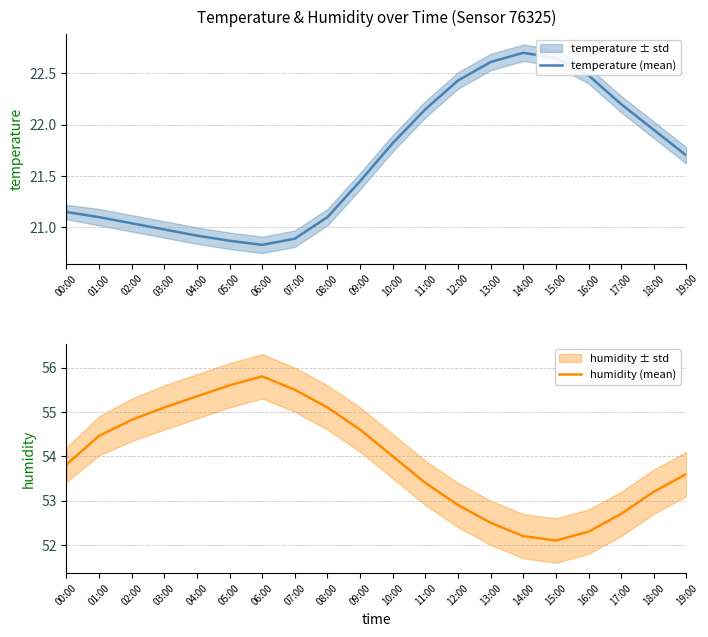

What is the spread (max minus min) of values at 08:00?

34.0